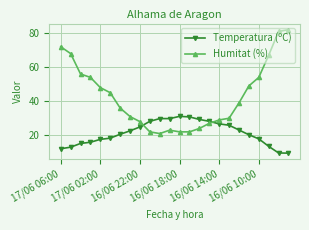

What is the difference between the maximum and minimum values in the Temperatura (ºC) series?

21.6